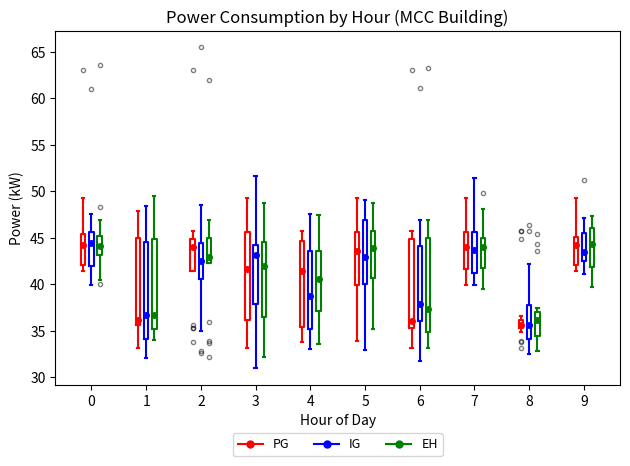

Reading left to right, transcribe this box plot: for each box, give where its median line is, the range the box spans, and where its two whiskers end, as read against the y-axis. The values are not printed on the chart, so give them approximately, as read against the axis.

0 (PG): median 44.0, box 42.0 to 45.5, whiskers 41.5 to 49.0
0 (IG): median 44.5, box 42.0 to 45.5, whiskers 40.0 to 47.5
0 (EH): median 44.0, box 43.0 to 45.0, whiskers 40.5 to 47.0
1 (PG): median 36.0, box 35.5 to 45.0, whiskers 33.0 to 48.0
1 (IG): median 36.5, box 34.0 to 44.5, whiskers 32.0 to 48.5
1 (EH): median 36.5, box 35.0 to 45.0, whiskers 34.0 to 49.5
2 (PG): median 44.0, box 41.5 to 45.0, whiskers 41.5 to 45.5
2 (IG): median 42.5, box 40.5 to 44.5, whiskers 35.0 to 48.5
2 (EH): median 43.0, box 42.0 to 45.0, whiskers 42.0 to 47.0
3 (PG): median 41.5, box 36.0 to 45.5, whiskers 33.0 to 49.0
3 (IG): median 43.0, box 38.0 to 44.0, whiskers 31.0 to 51.5
3 (EH): median 42.0, box 36.5 to 44.5, whiskers 32.0 to 48.5
4 (PG): median 41.5, box 35.5 to 44.5, whiskers 34.0 to 46.0
4 (IG): median 39.0, box 35.0 to 43.5, whiskers 33.0 to 47.5
4 (EH): median 40.5, box 37.0 to 43.5, whiskers 33.5 to 47.5
5 (PG): median 43.5, box 40.0 to 45.5, whiskers 34.0 to 49.0
5 (IG): median 43.0, box 40.0 to 47.0, whiskers 33.0 to 49.0
5 (EH): median 44.0, box 40.5 to 45.5, whiskers 35.0 to 48.5
6 (PG): median 36.0, box 35.5 to 45.0, whiskers 33.0 to 46.0
6 (IG): median 38.0, box 36.0 to 44.0, whiskers 32.0 to 47.0
6 (EH): median 37.5, box 35.0 to 45.0, whiskers 33.0 to 47.0
7 (PG): median 44.0, box 41.5 to 45.5, whiskers 40.0 to 49.0
7 (IG): median 43.5, box 41.0 to 45.5, whiskers 40.0 to 51.5
7 (EH): median 44.0, box 41.5 to 45.0, whiskers 39.5 to 48.0
8 (PG): median 35.5 (inside the box), box 35.5 to 36.0, whiskers 35.0 to 36.5
8 (IG): median 35.5, box 34.0 to 37.5, whiskers 32.5 to 42.0
8 (EH): median 36.0, box 34.5 to 37.0, whiskers 33.0 to 37.5
9 (PG): median 44.0, box 42.0 to 45.0, whiskers 41.5 to 49.0
9 (IG): median 43.5, box 42.5 to 45.5, whiskers 41.0 to 47.0
9 (EH): median 44.5, box 42.0 to 46.0, whiskers 39.5 to 47.5